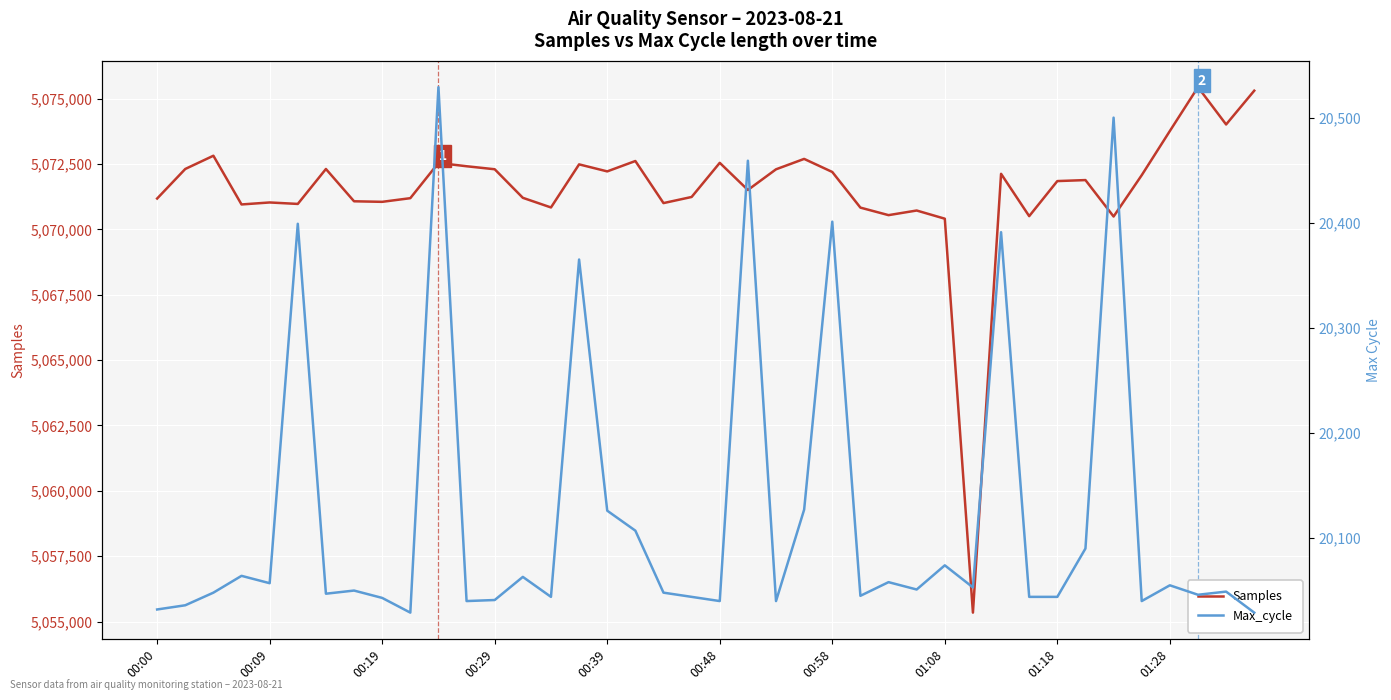

At which category is the sum across all series the highest?

37